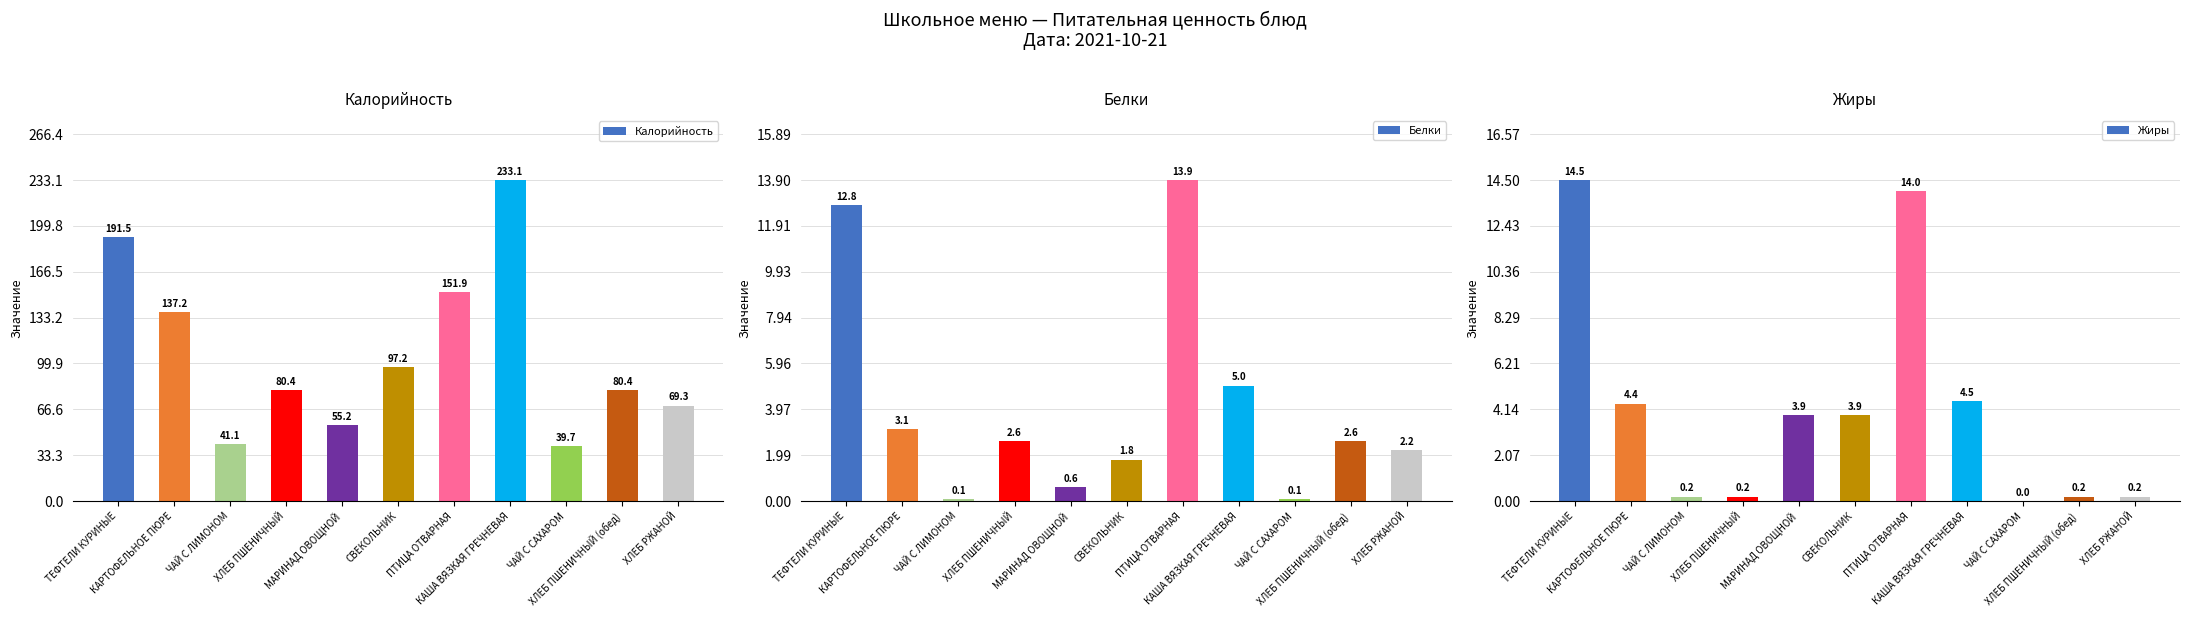

What is the value of the Жиры bar at the 2nd from the left?

4.4